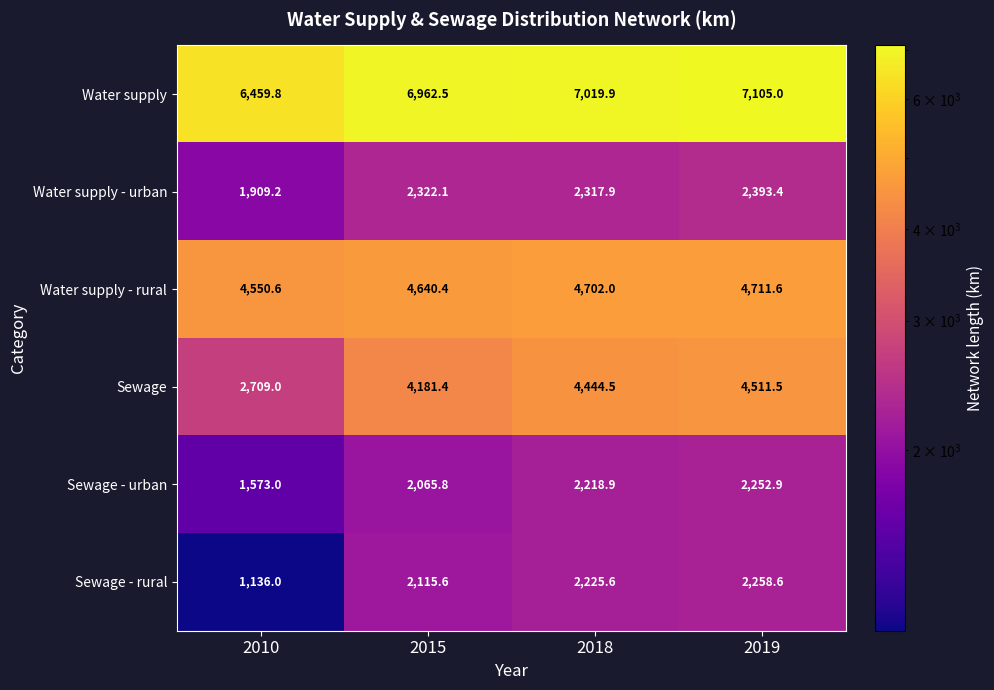

At which category is the sum across all series the highest?

2019